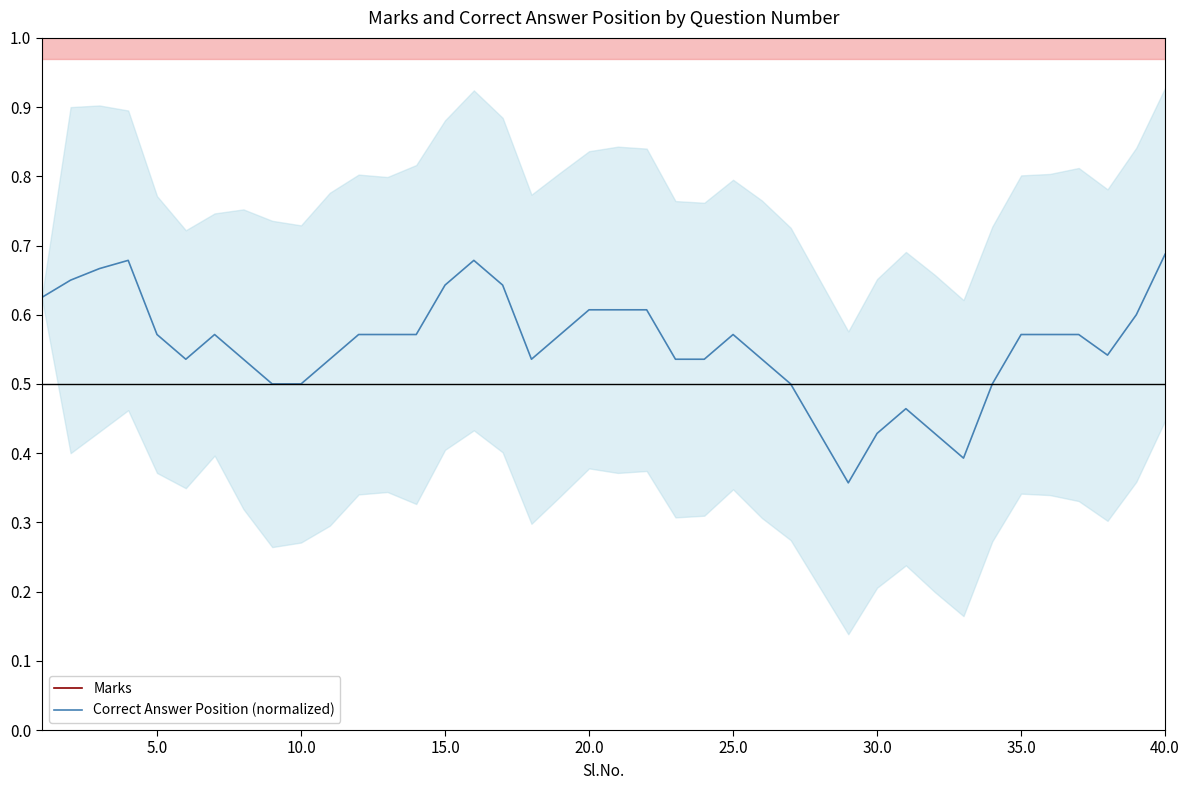

Is it true that Correct Answer Position (normalized) equals 0.1 at 30.0?

False